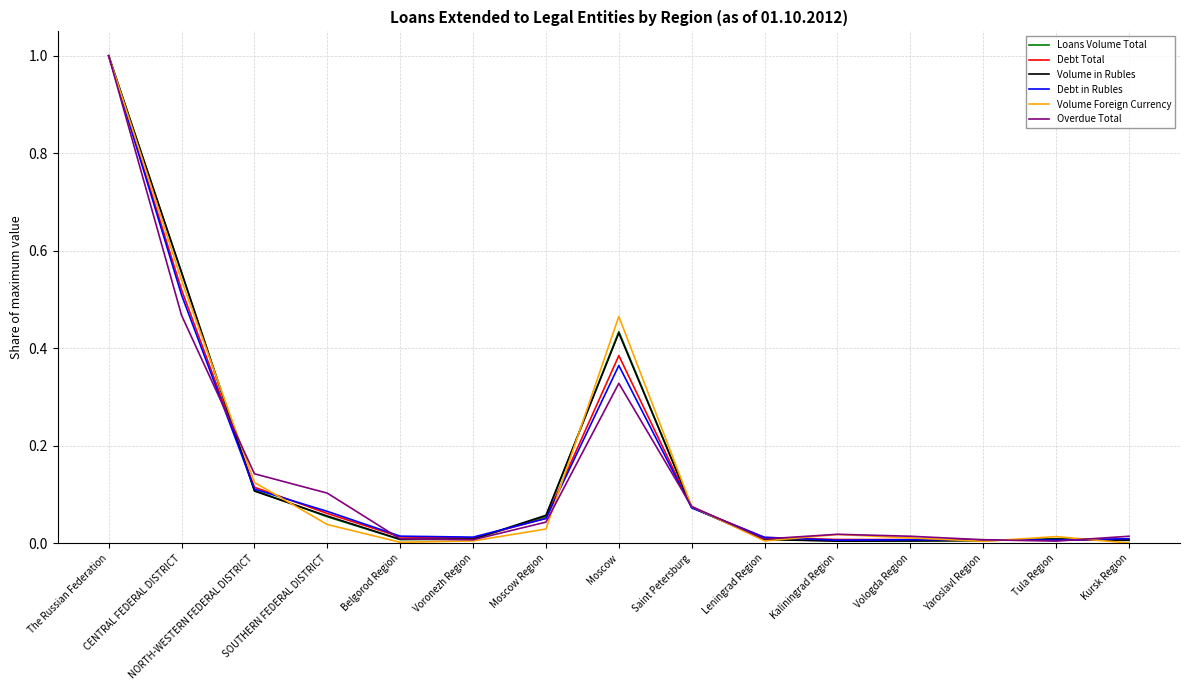

What is the highest value of the Debt Total series?

1.0